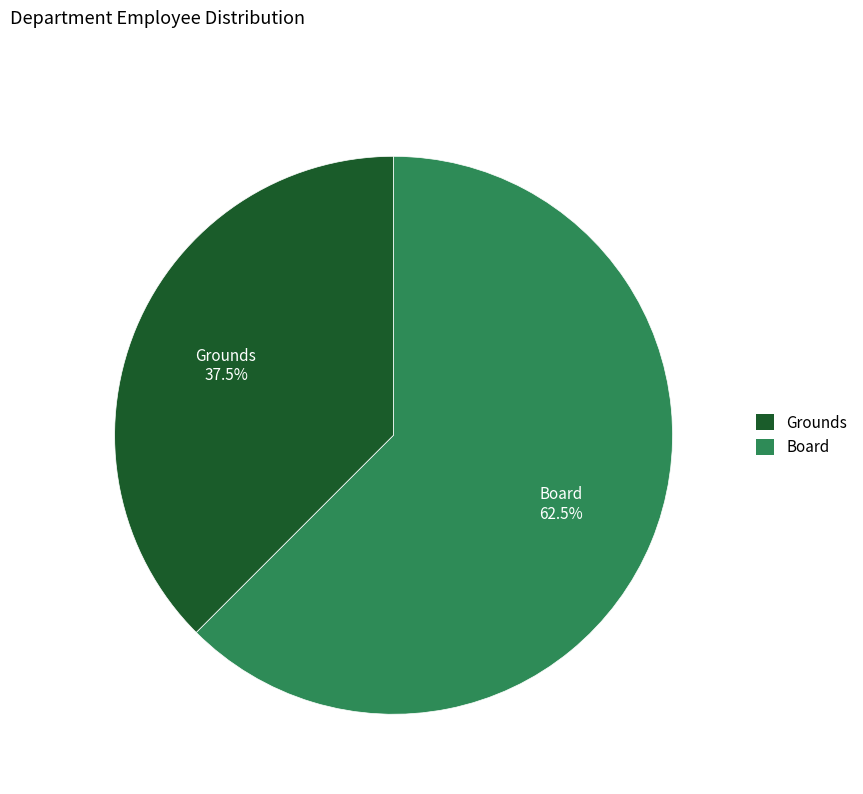

Which category has the smallest portion of the pie?

Grounds